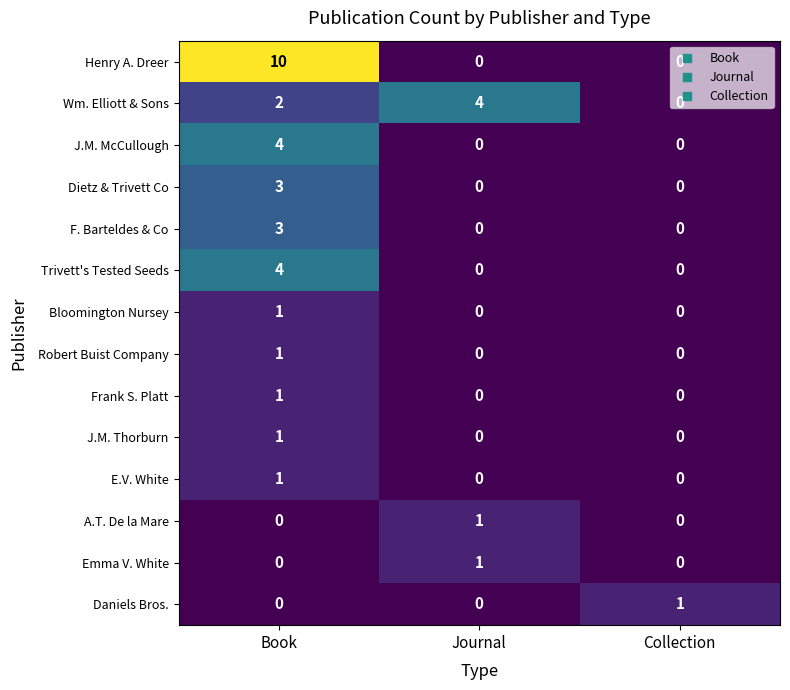

At which category is the sum across all series the highest?

Book